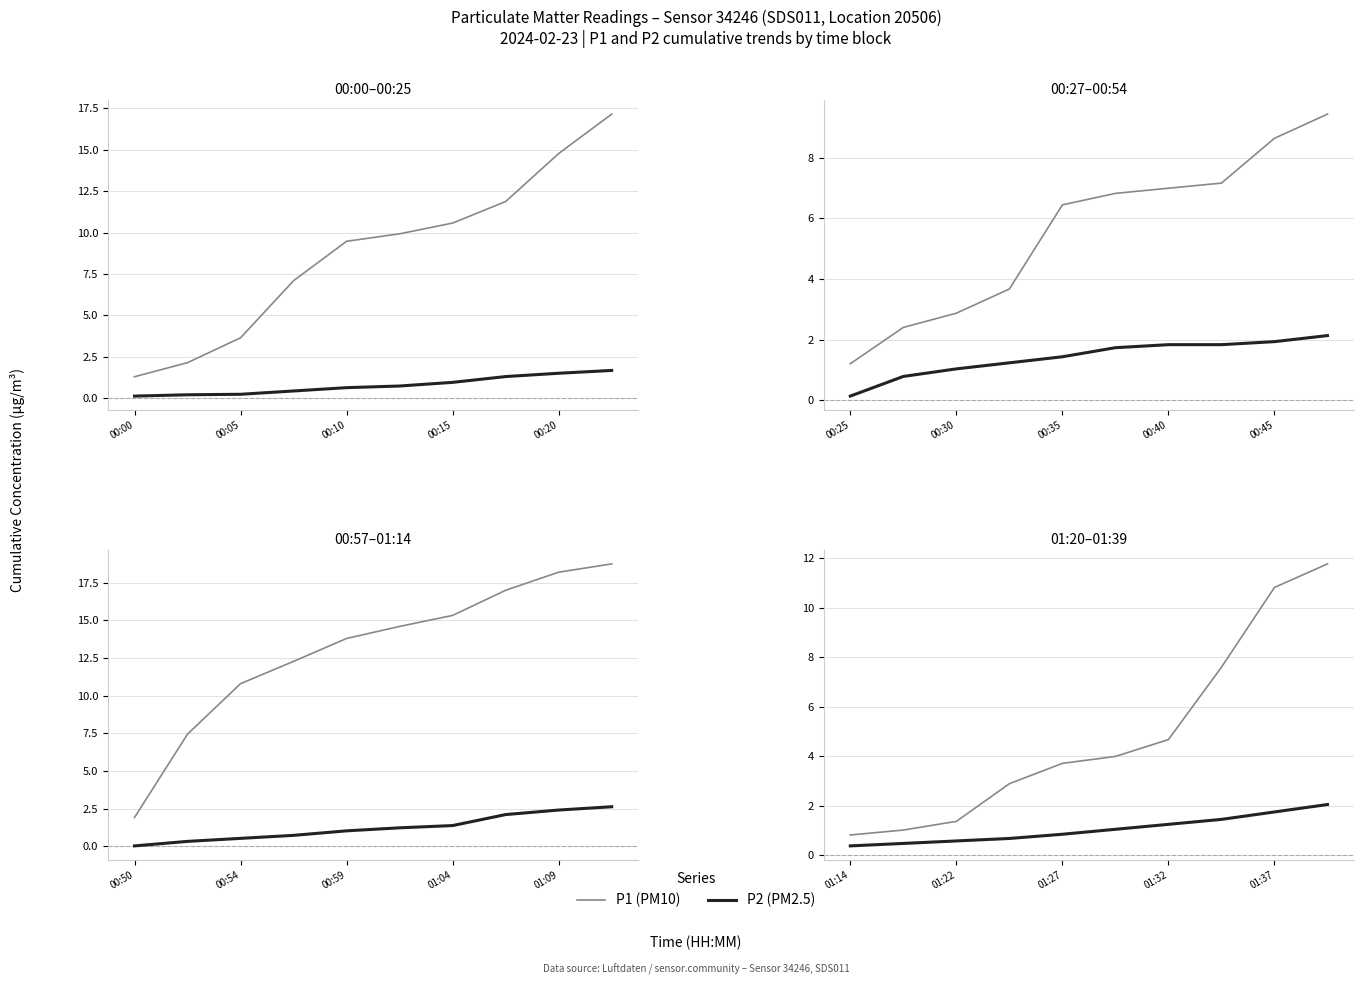

At 01:22, list the series in order from largest to smallest.

P1 (PM10), P2 (PM2.5)